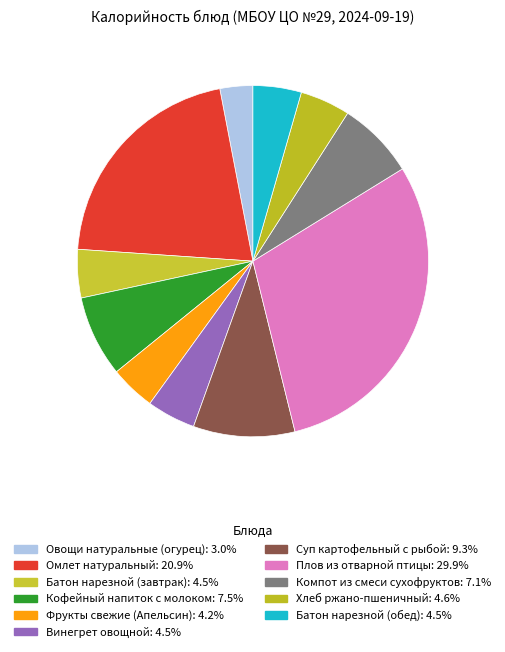

The Батон нарезной (завтрак) slice represents 1% of the pie. True or false?

False